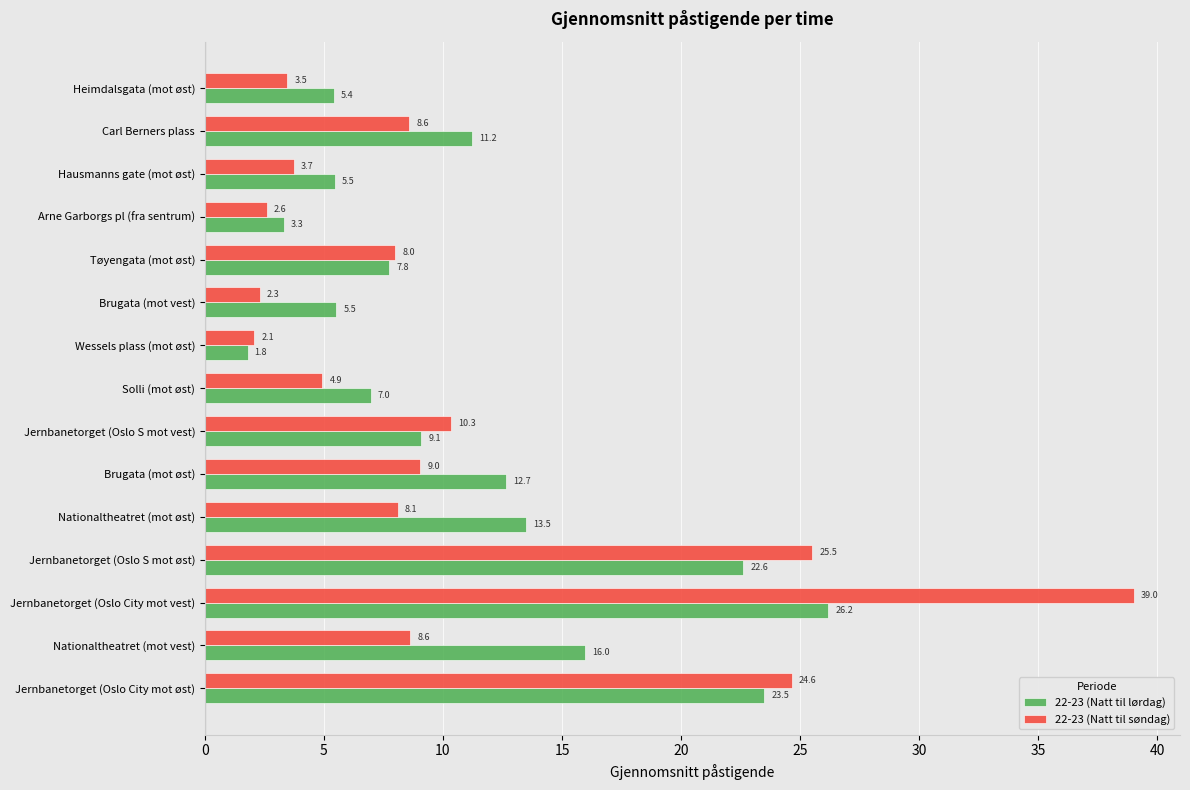

Rank the series by their maximum value, from highest to lowest.

22-23 (Natt til søndag), 22-23 (Natt til lørdag)